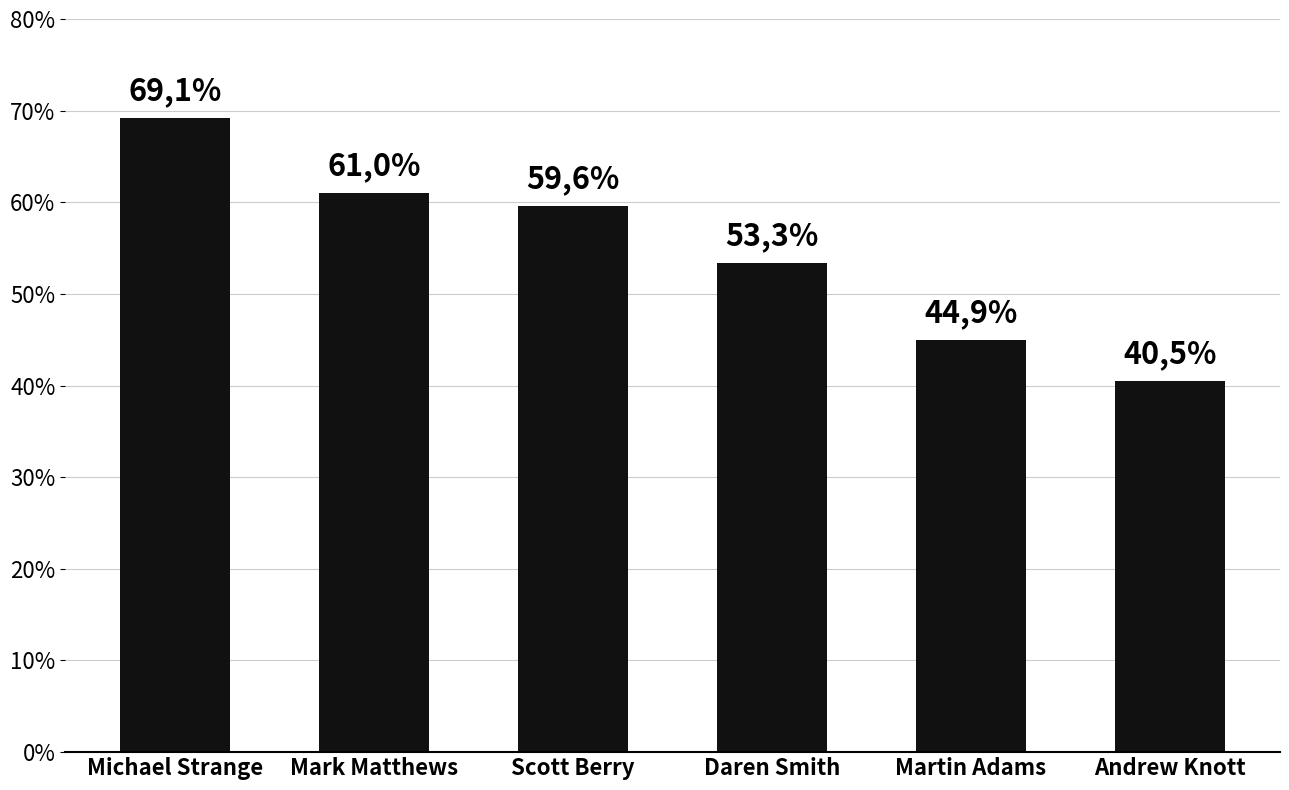

Reading left to right, what are all the values shown in this chart?

0.7	0.6	0.6	0.5	0.4	0.4